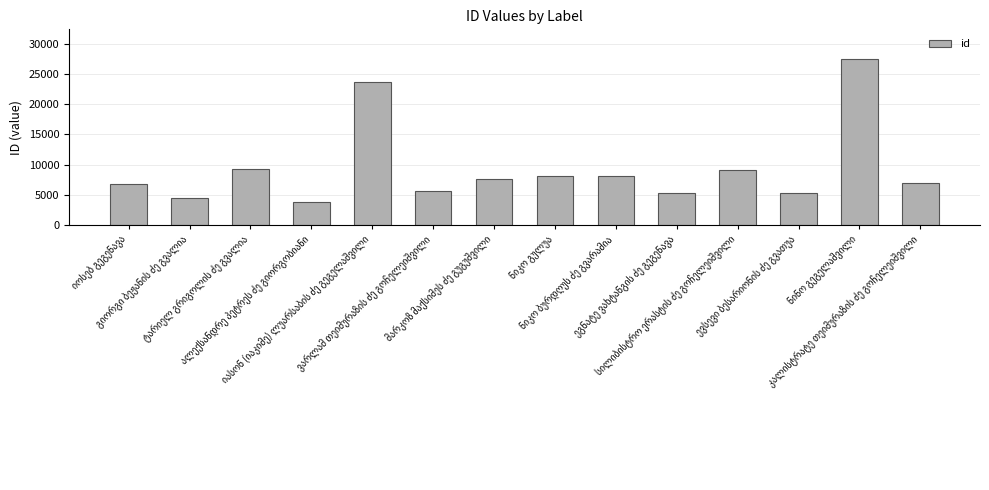

What is the value of the 11th bar from the left?

9021